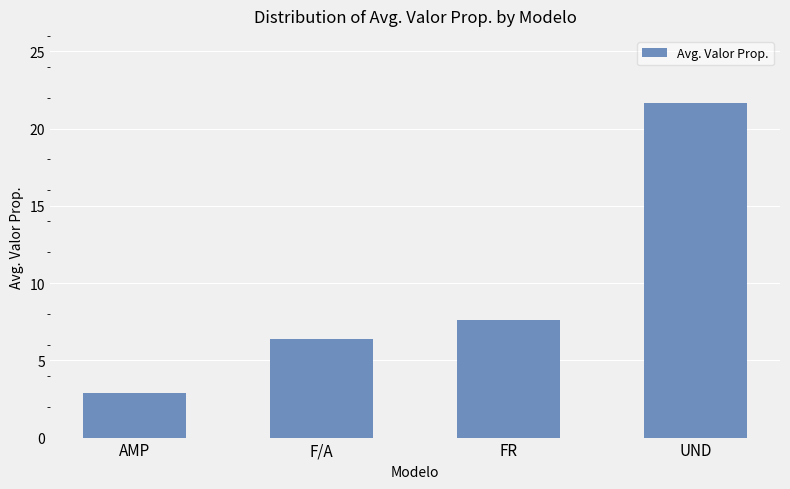

Which has a higher value, FR or AMP?

FR